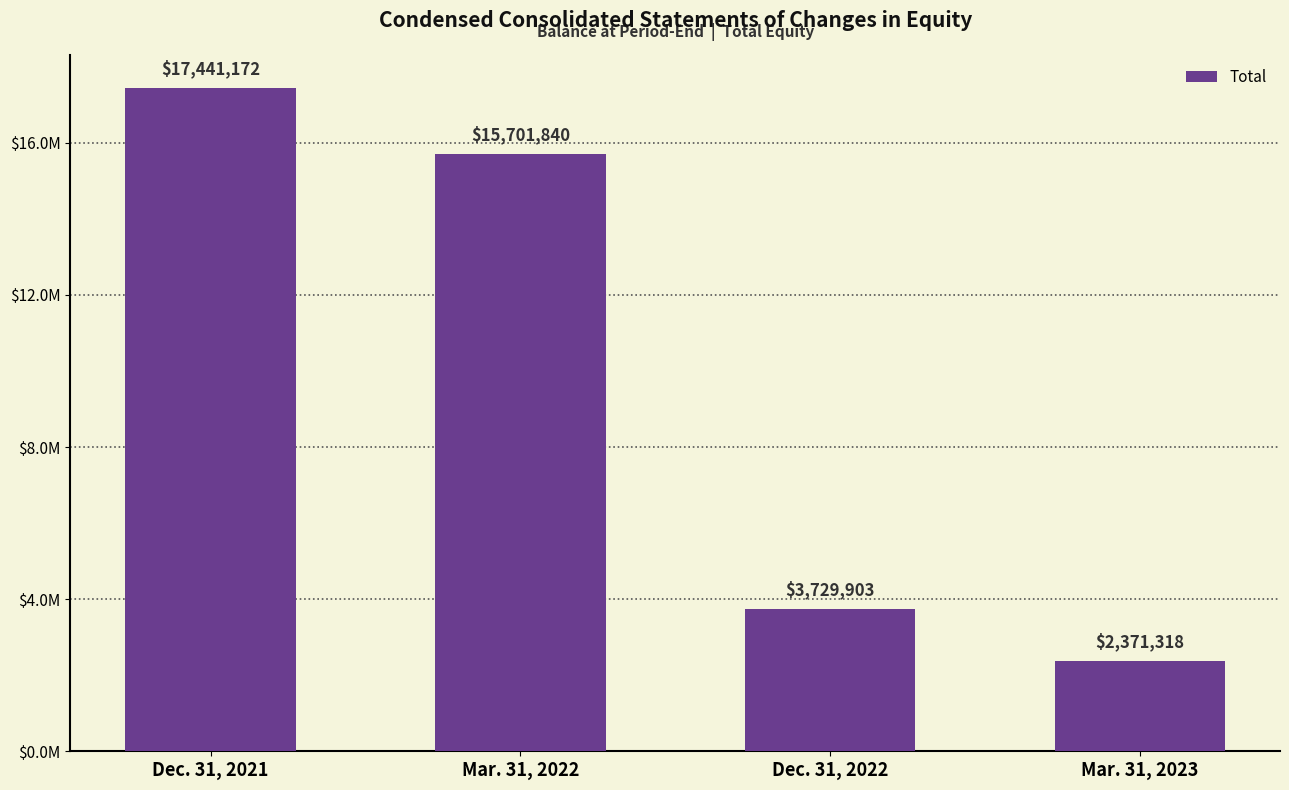

Which has a higher value, Dec. 31, 2022 or Mar. 31, 2022?

Mar. 31, 2022